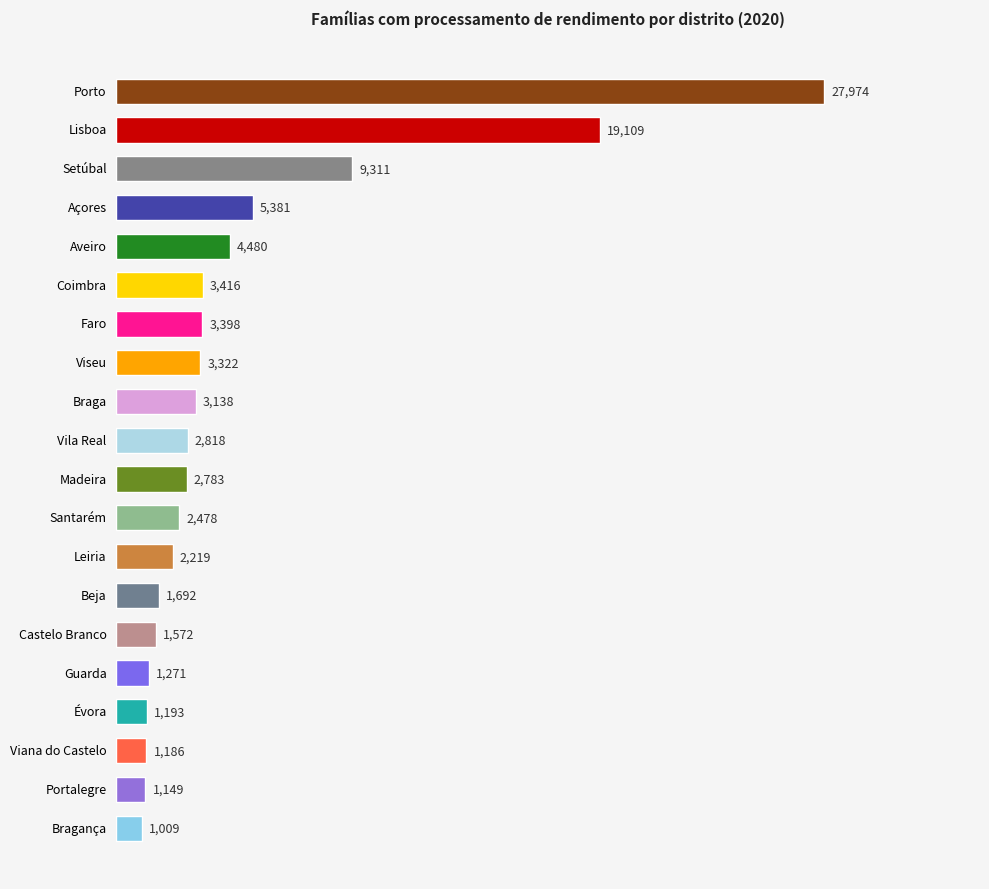

The value at Castelo Branco is 2764. True or false?

False